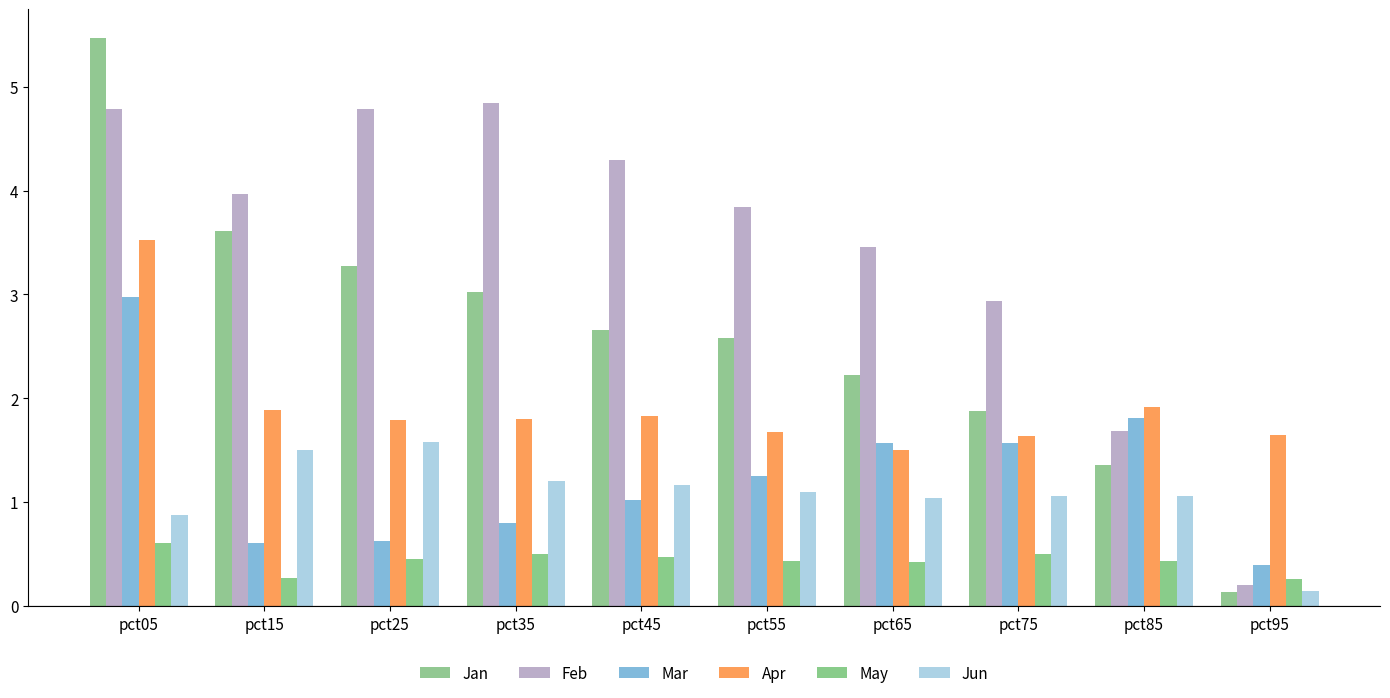

What is the difference between the Mar values at pct25 and pct75?

0.9